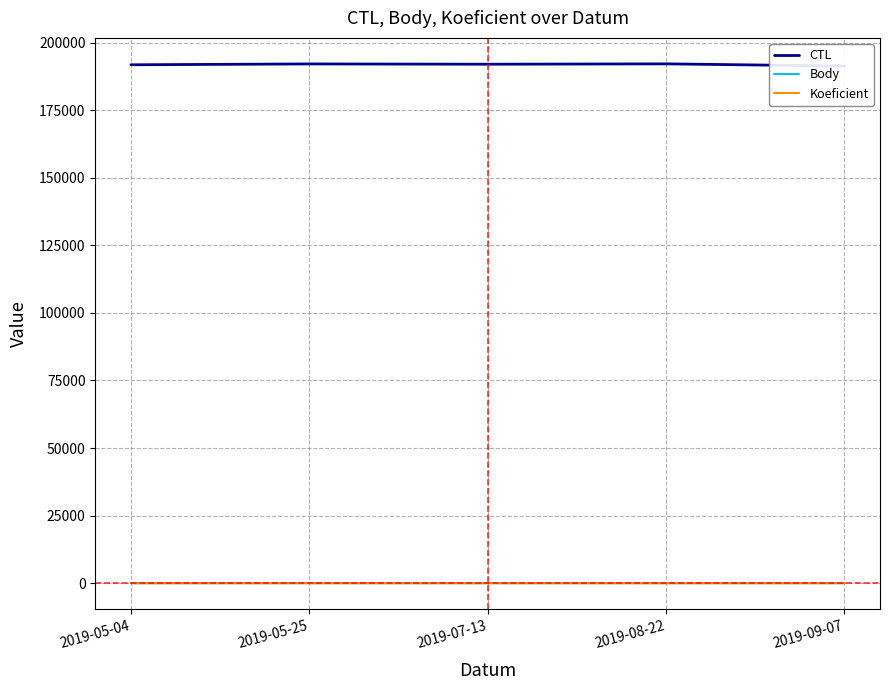

What is the value of the Body point at the 4th from the left?

4